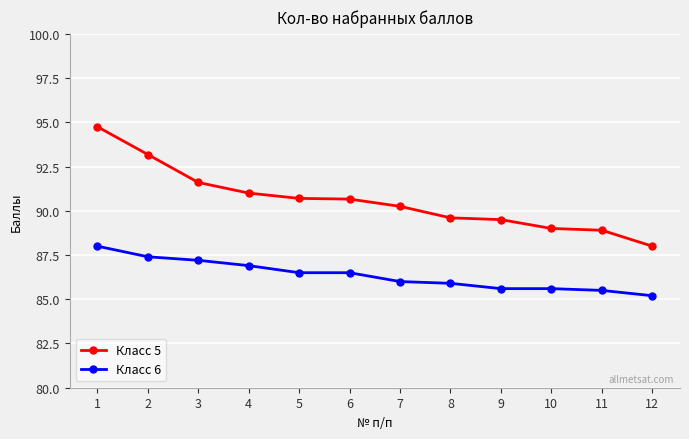

What is the average value of the Класс 6 series?

86.4